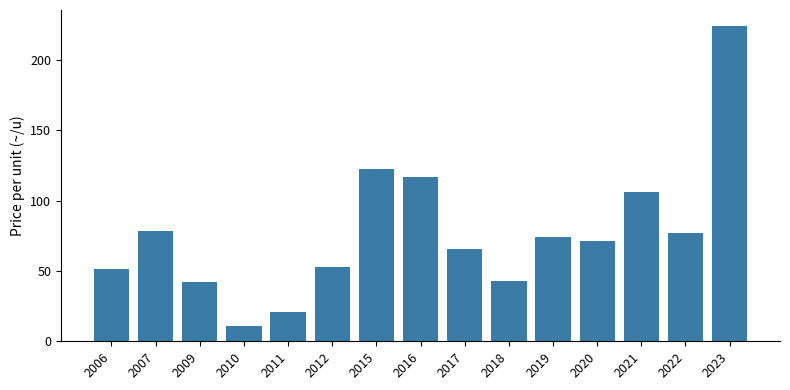

The value at 2012 is 71.1. True or false?

False